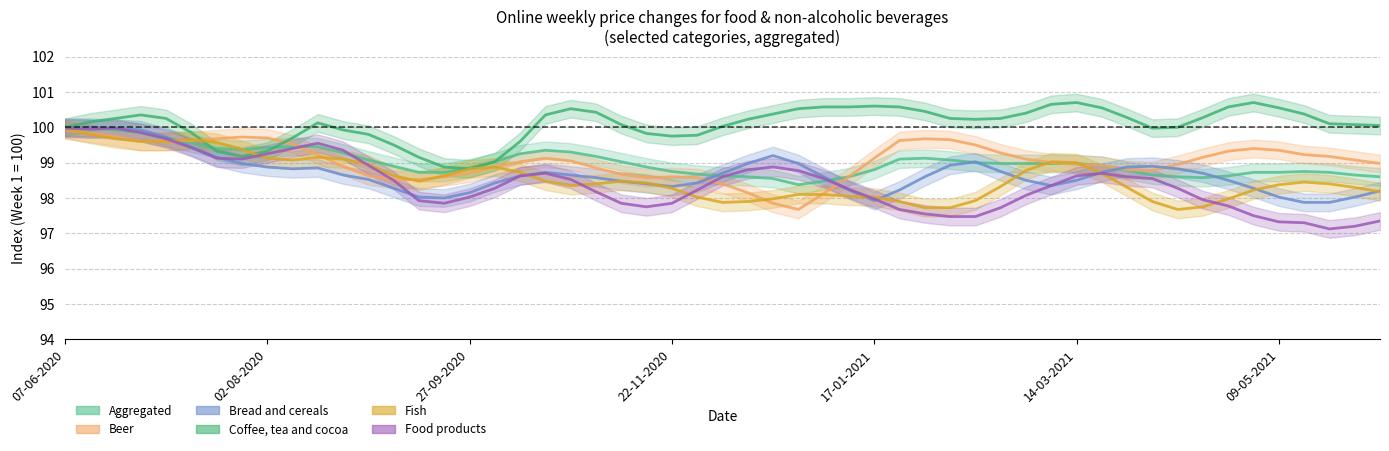

Which category has the lowest value in the 24-01-2021 series?

Food products (not elsewhere covered)